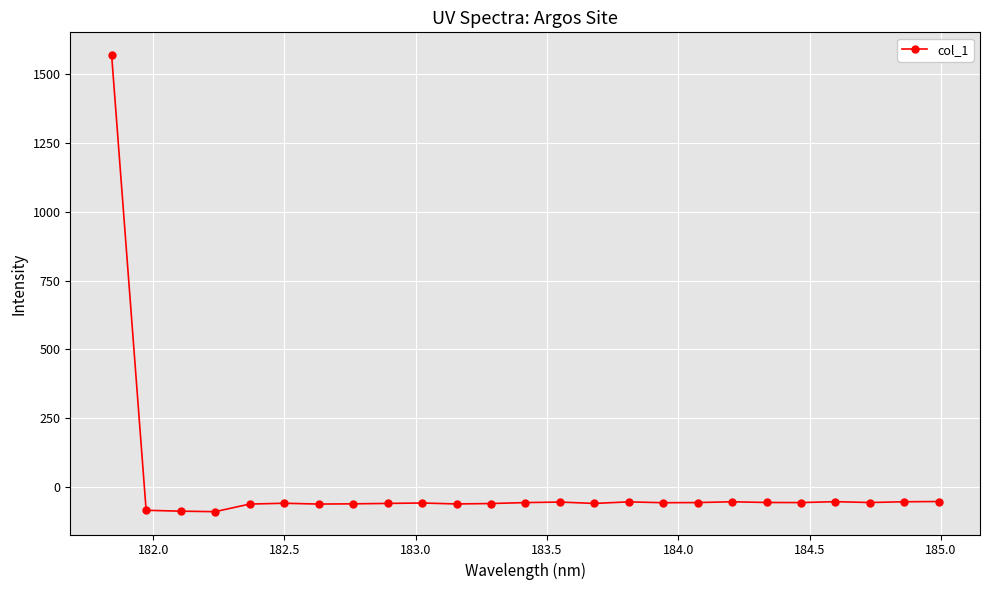

How many lines are shown in the chart?

1